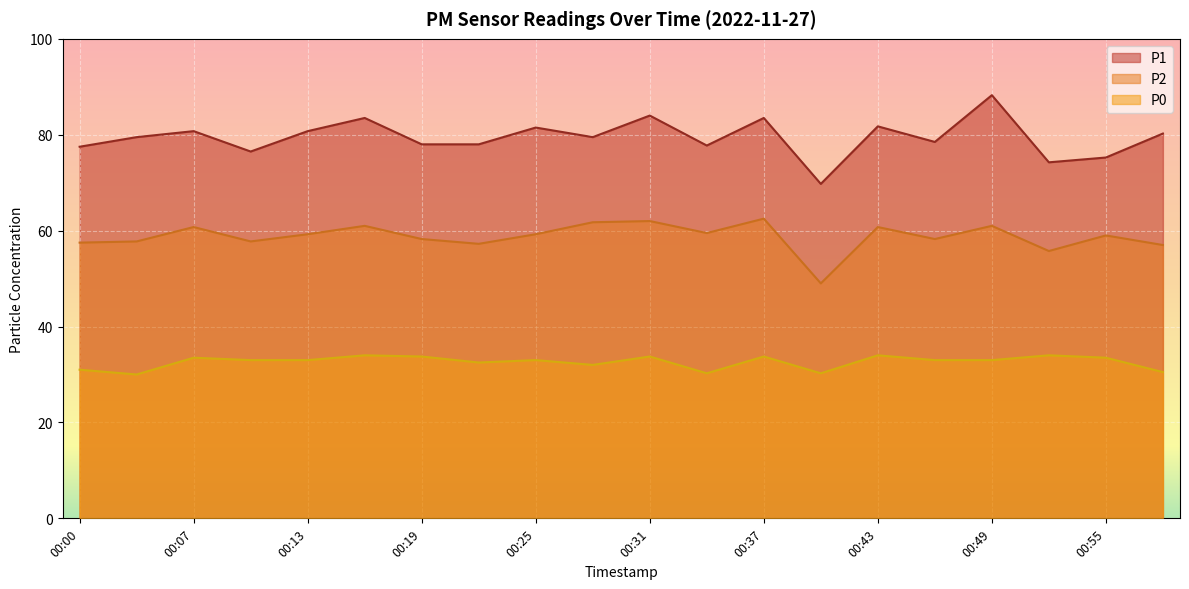

List the series in order of their overall mean, lowest first.

P0, P2, P1